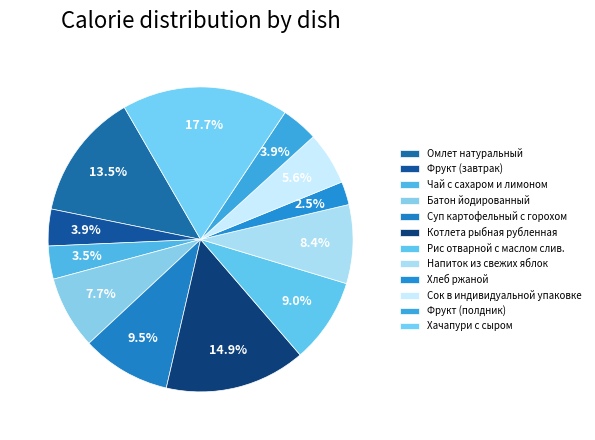

How many segments does this pie chart have?

12